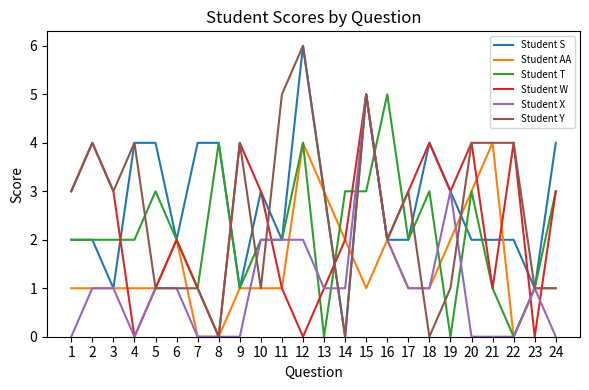

At which category is the sum across all series the highest?

15